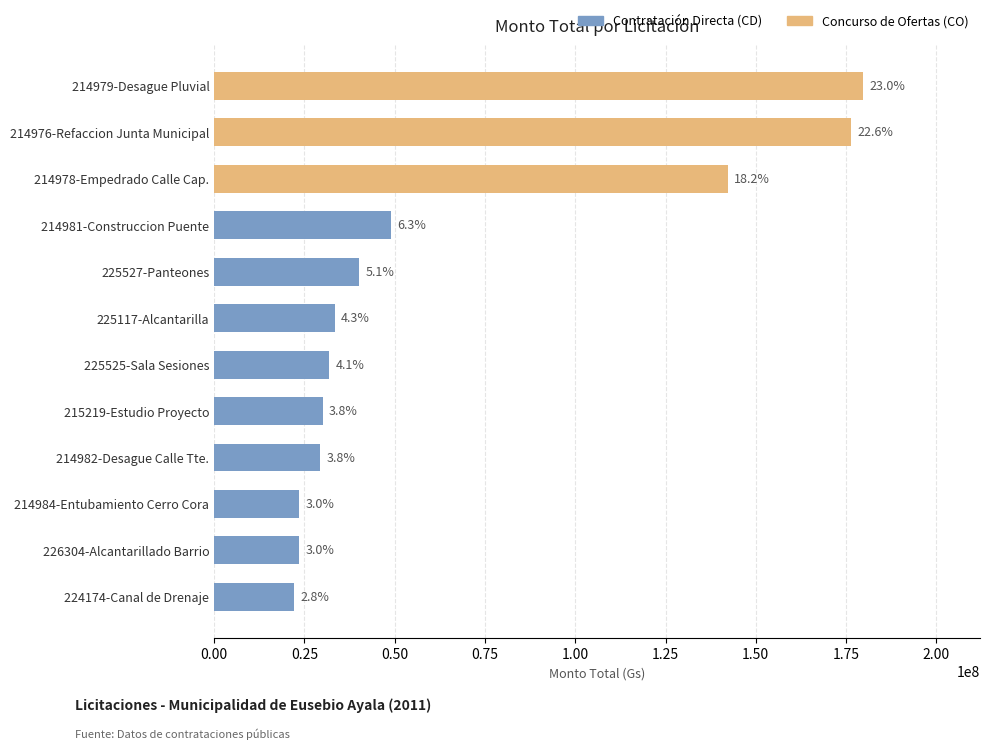

What is the sum of all values?

780899179